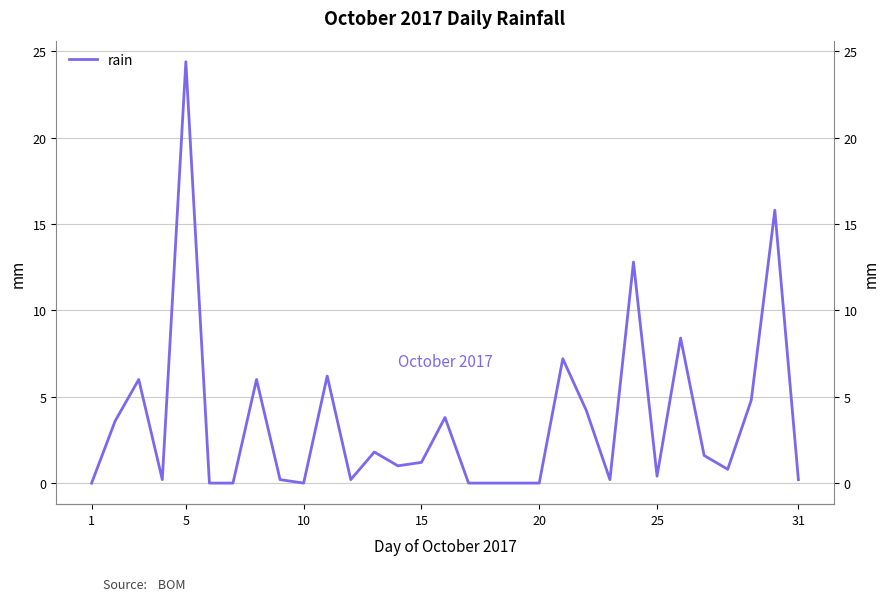

Reading left to right, what are all the values shown in this chart?

0.0	3.6	6.0	0.2	24.4	0.0	0.0	6.0	0.2	0.0	6.2	0.2	1.8	1.0	1.2	3.8	0.0	0.0	0.0	0.0	7.2	4.2	0.2	12.8	0.4	8.4	1.6	0.8	4.8	15.8	0.2